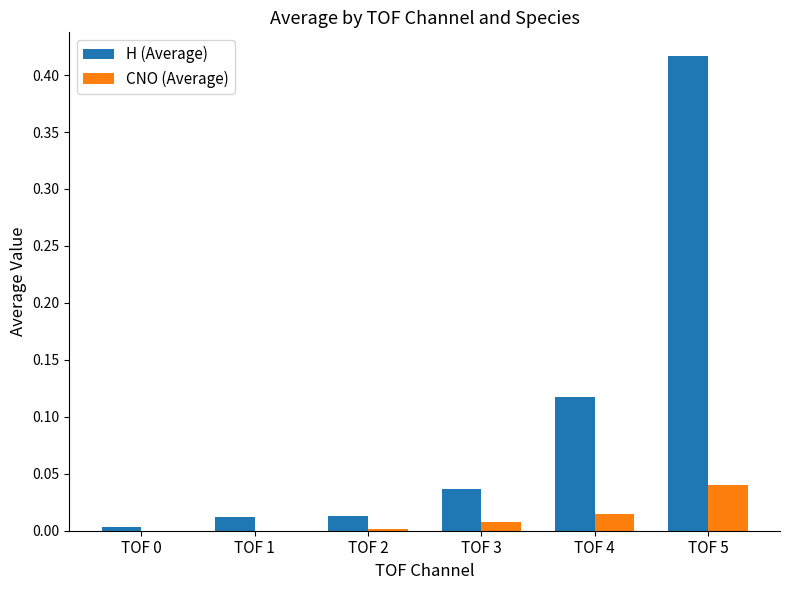

What is the sum of all H (Average) values?

0.6